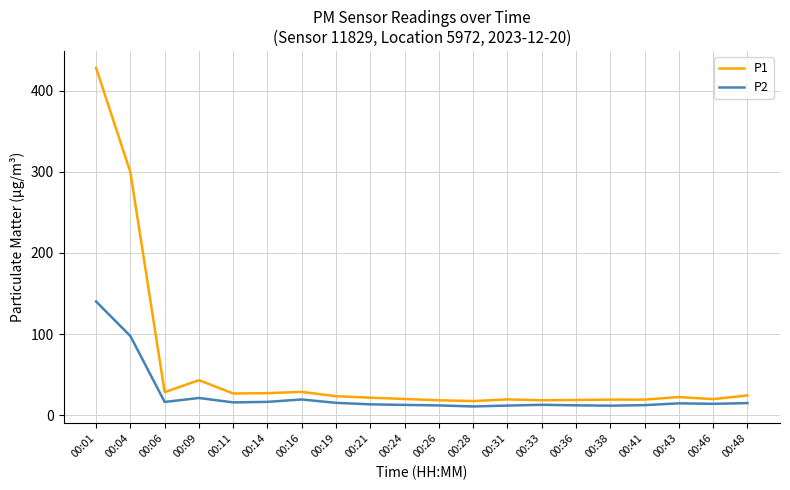

The value of P1 at 00:36 is 18.8. True or false?

True